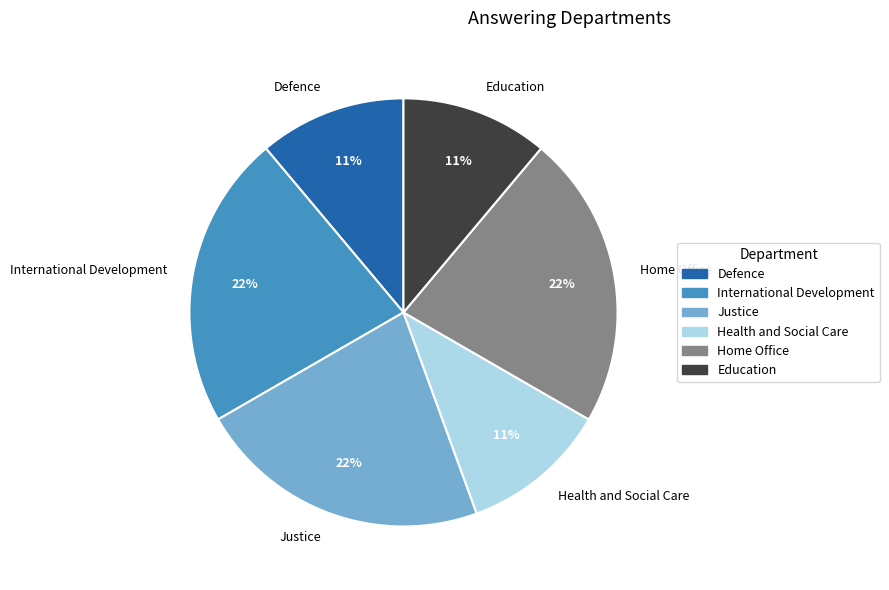

Count the number of slices in the pie.

6